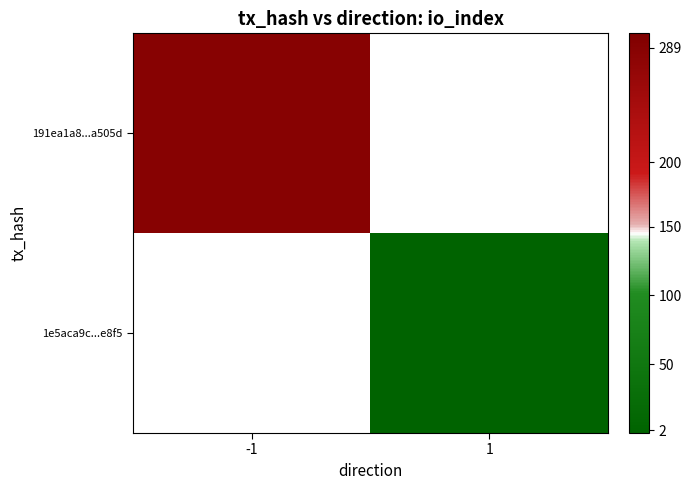

Rank the series by their average value, from highest to lowest.

191ea1a8...a505d, 1e5aca9c...e8f5